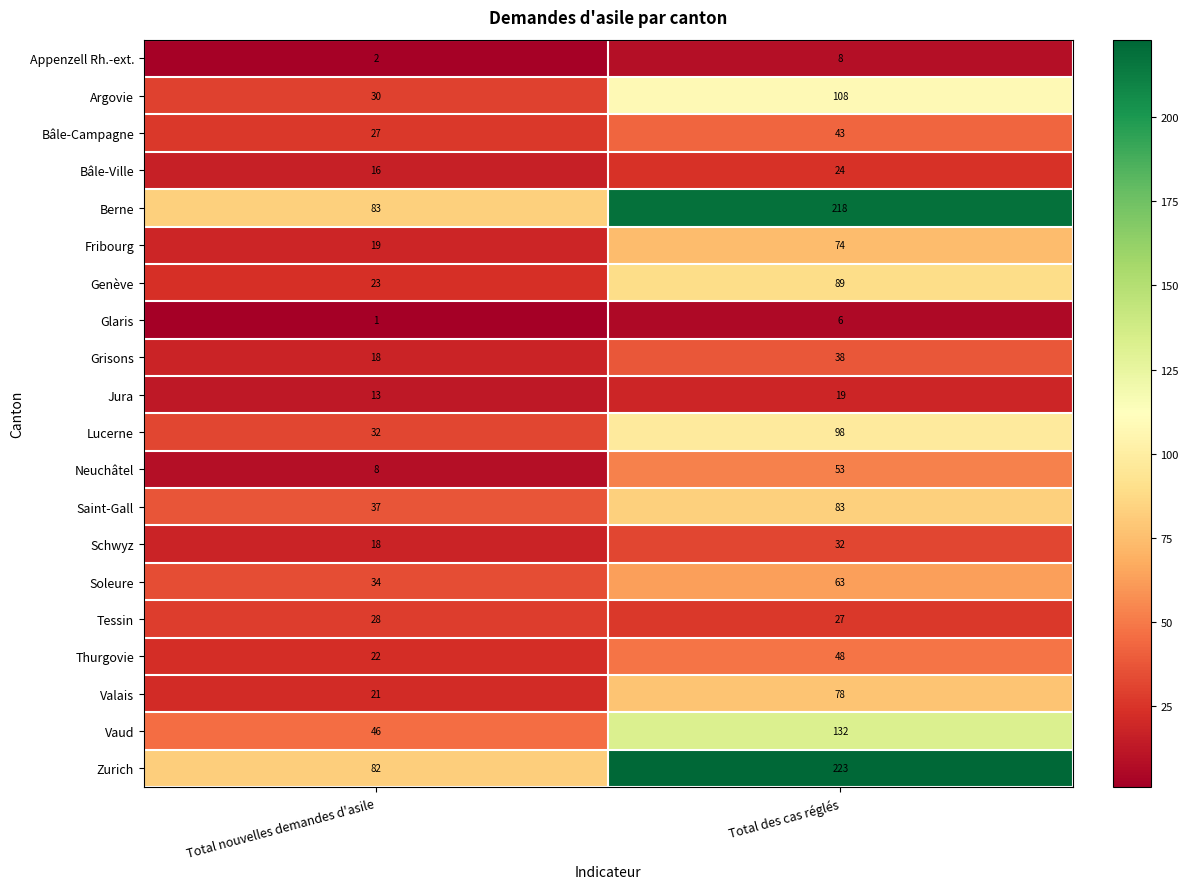

Which series has the widest spread of values?

Zurich